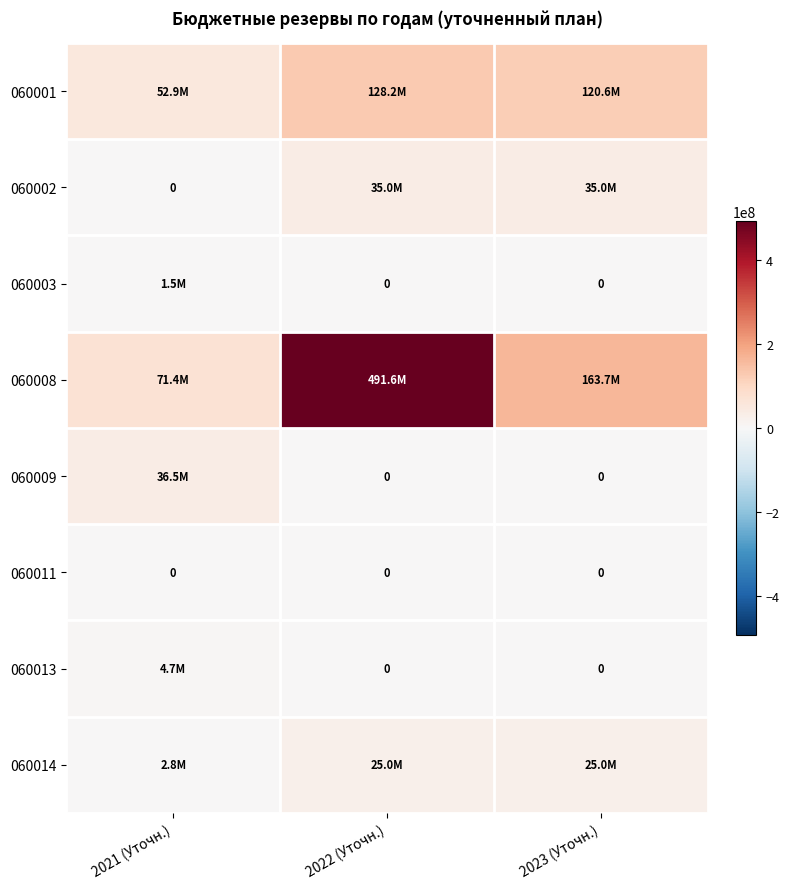

Which series has the widest spread of values?

060008